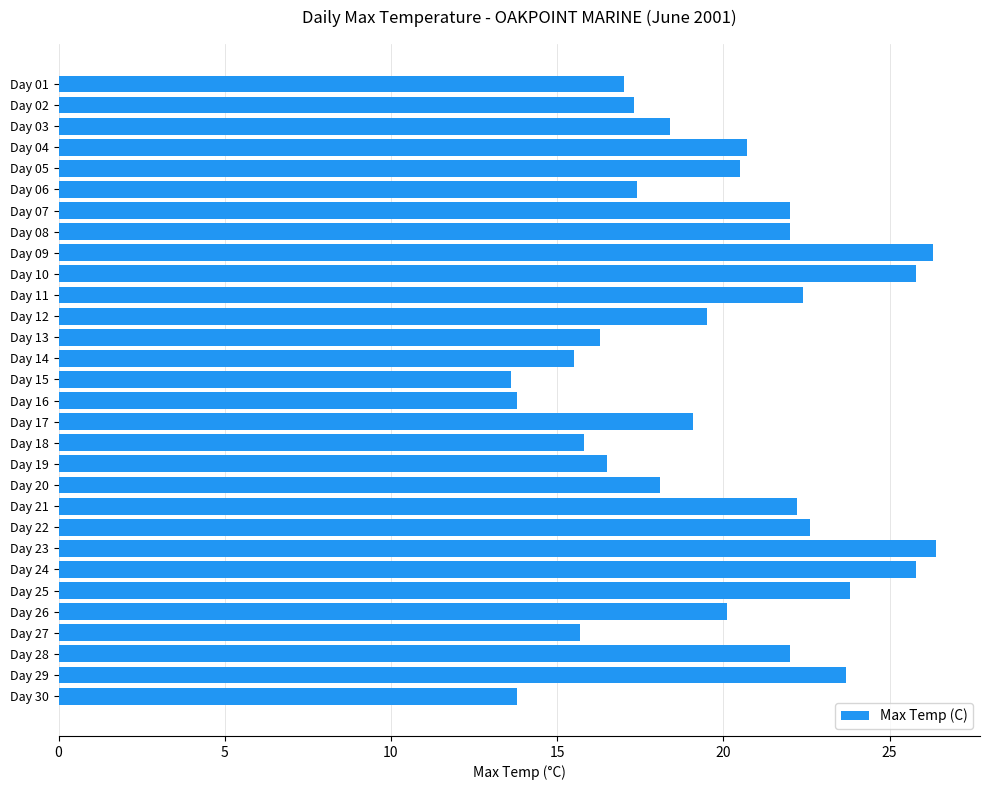

What is the minimum value shown in the chart?

13.6